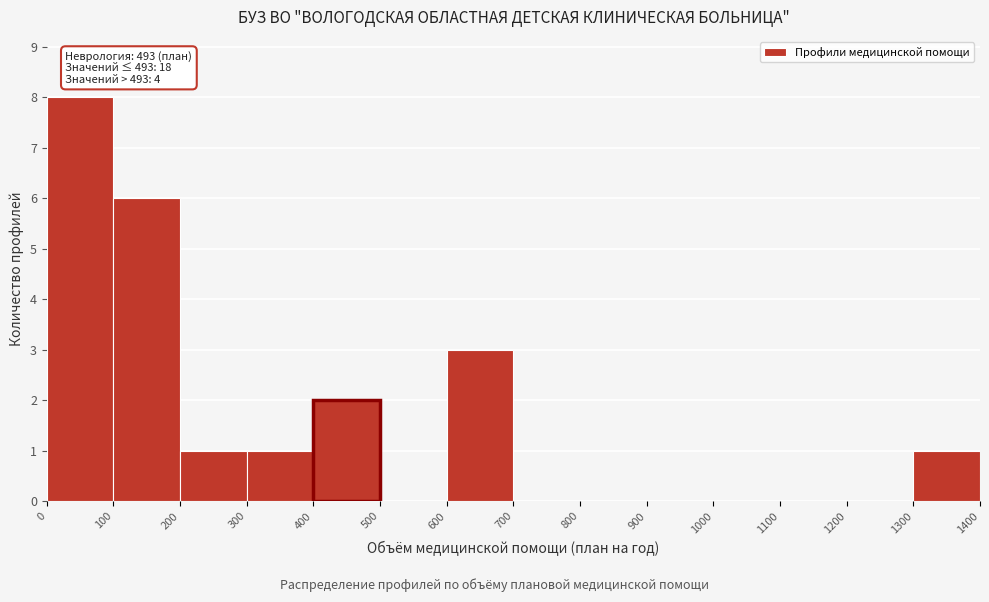

Which range on the x-axis has the tallest bar?

0 to 100